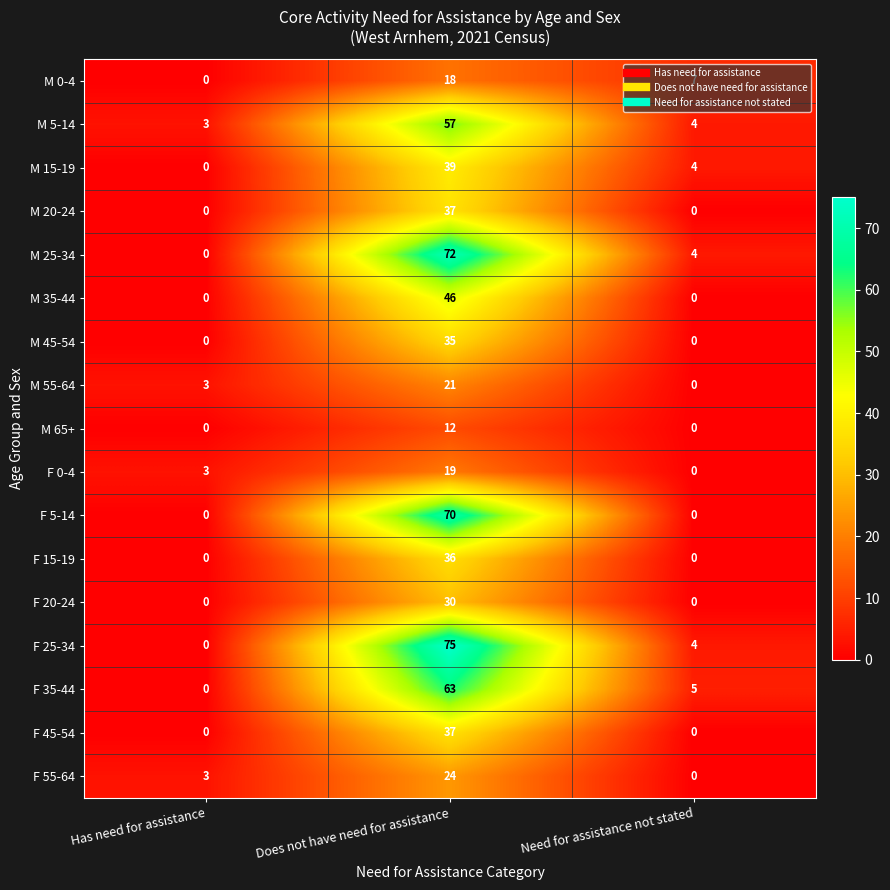

The M 45-54 series shows 13 at Need for assistance not stated. True or false?

False